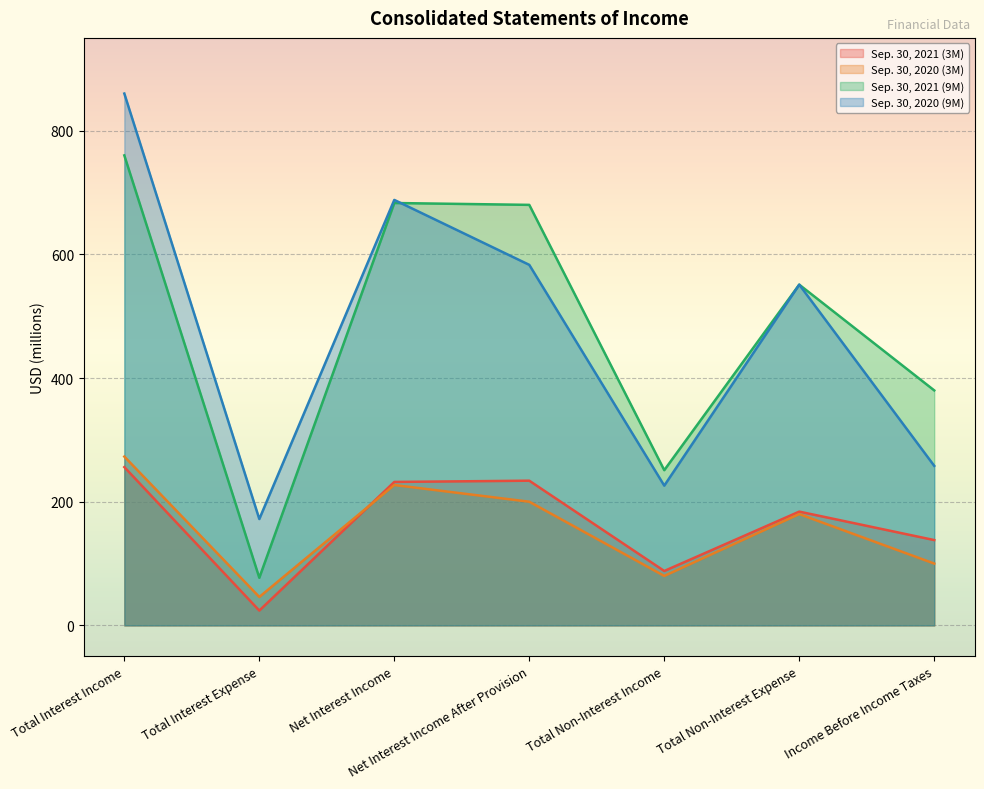

Which series has the widest spread of values?

Sep. 30, 2020 (9M)